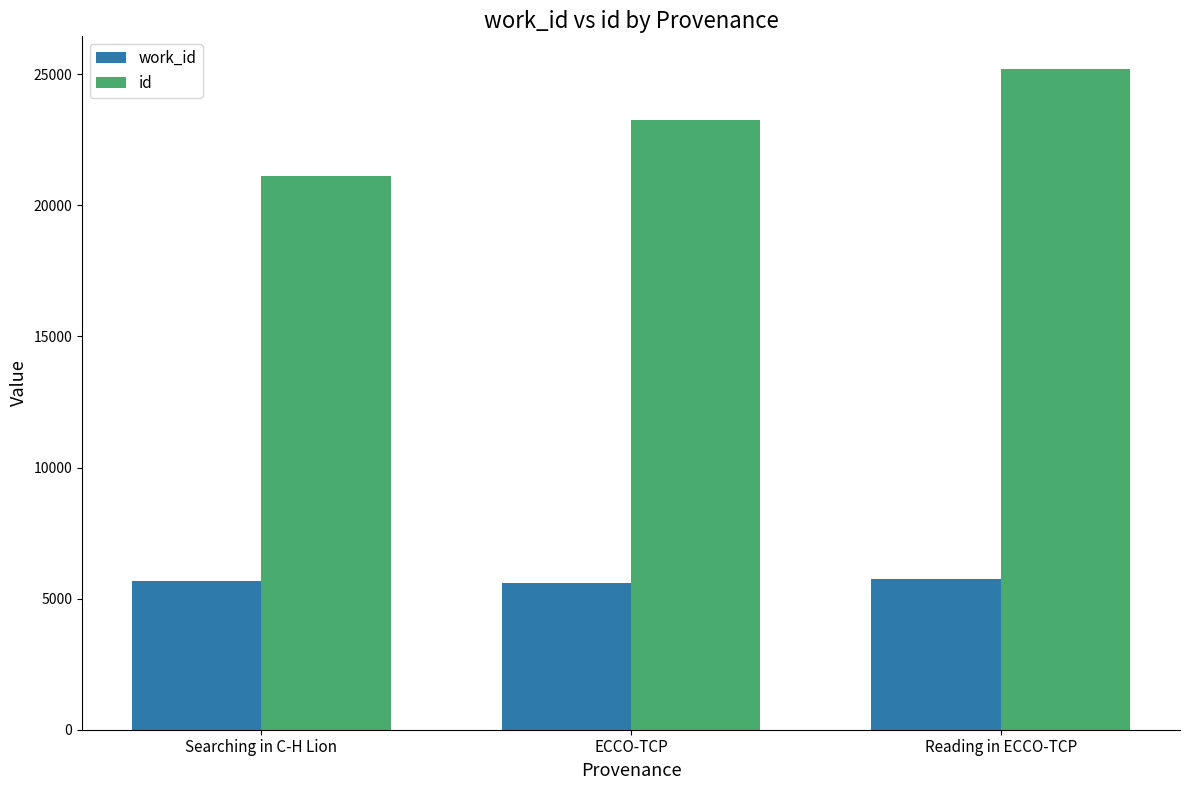

What is the difference between the second highest and minimum values in the work_id series?

74